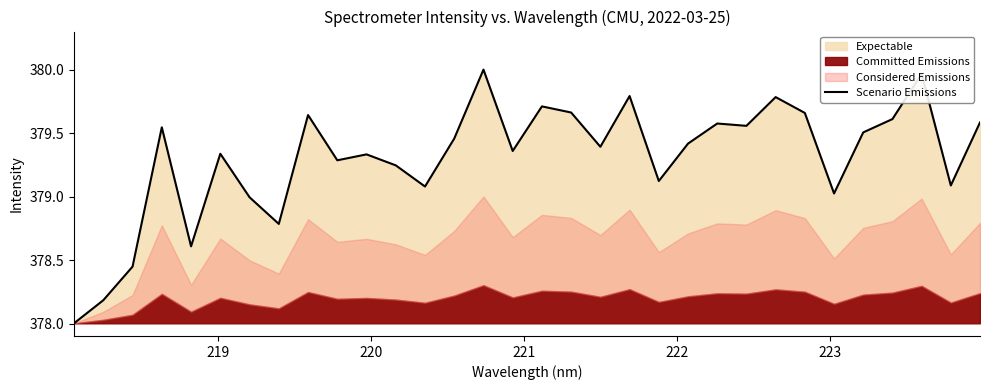

What is the maximum value shown in the chart?

380.0